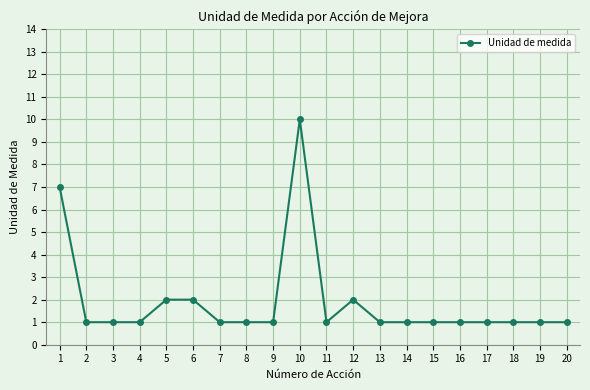

What is the sum of the values at 16 and 7?

2